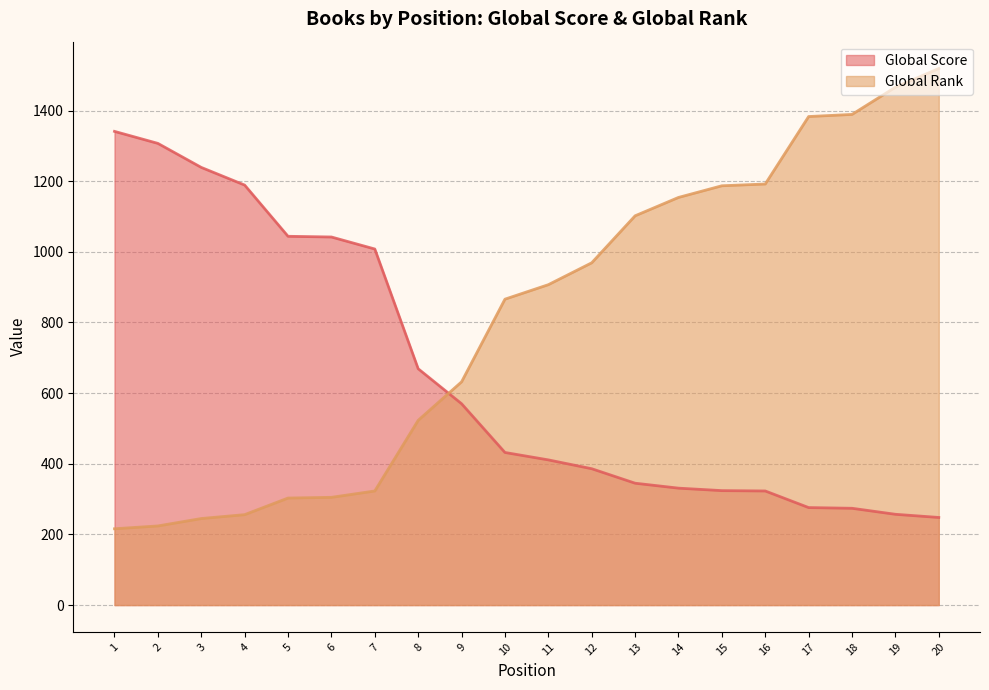

At which label is Global Rank closest to 867?

10